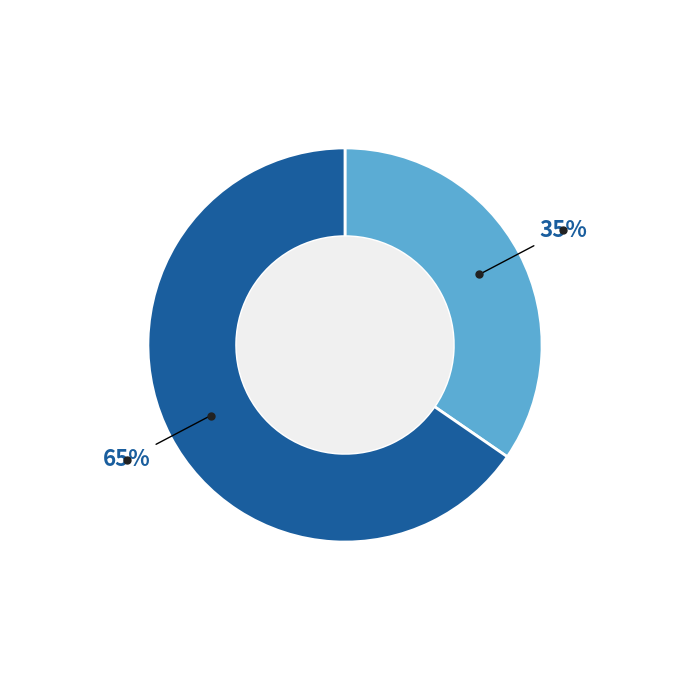

To the nearest percent, what is the average slice percentage?

50%